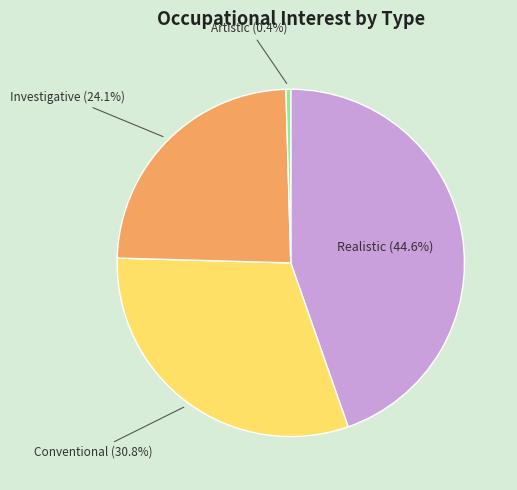

Which category has the biggest portion of the pie?

Realistic